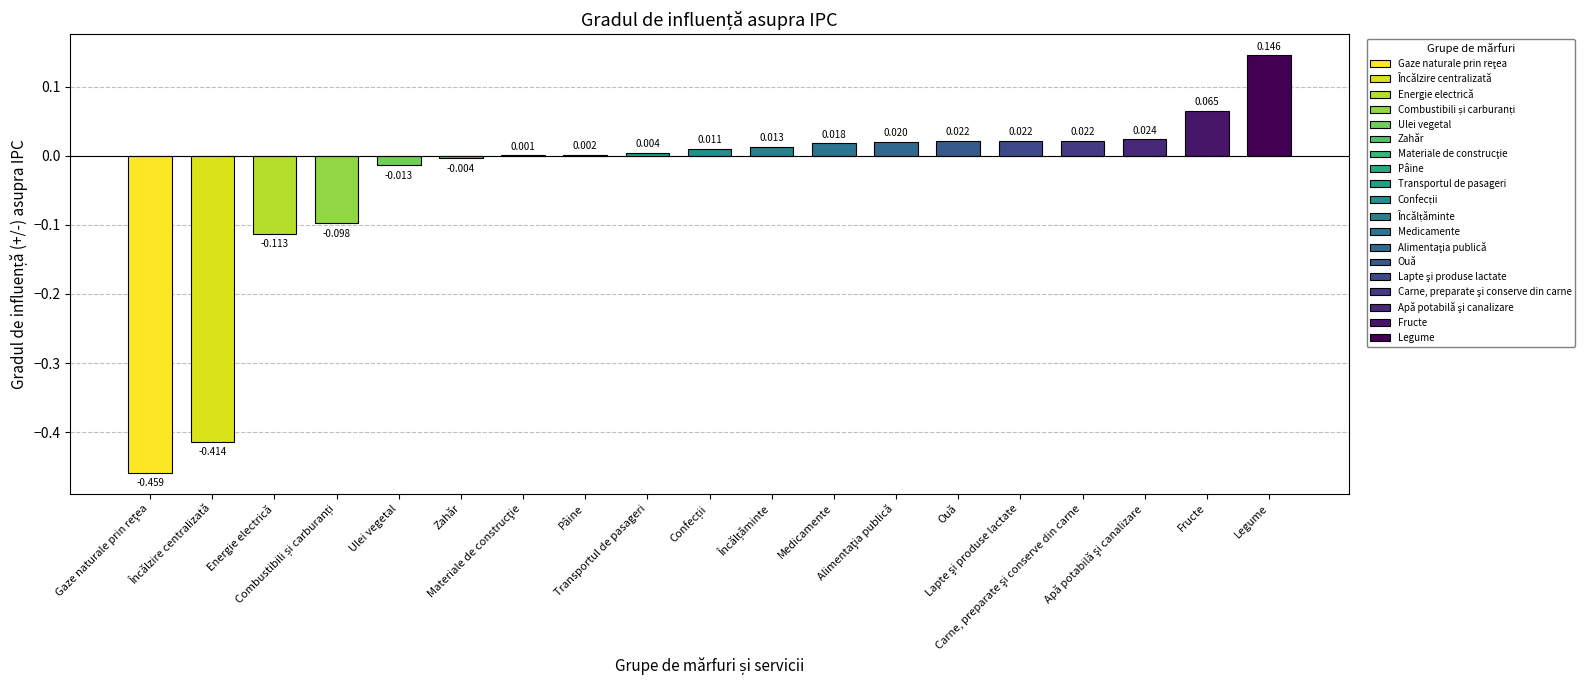

What is the maximum value shown in the chart?

0.1